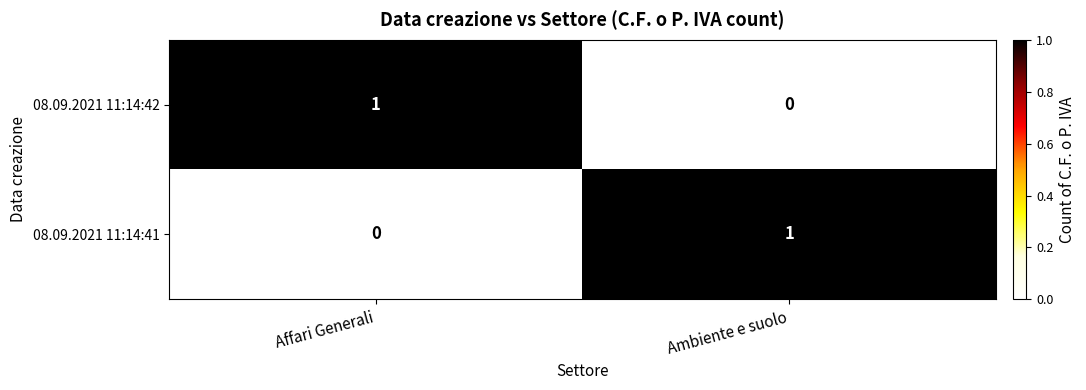

Is it true that 08.09.2021 11:14:42 equals 0 at Affari Generali?

False